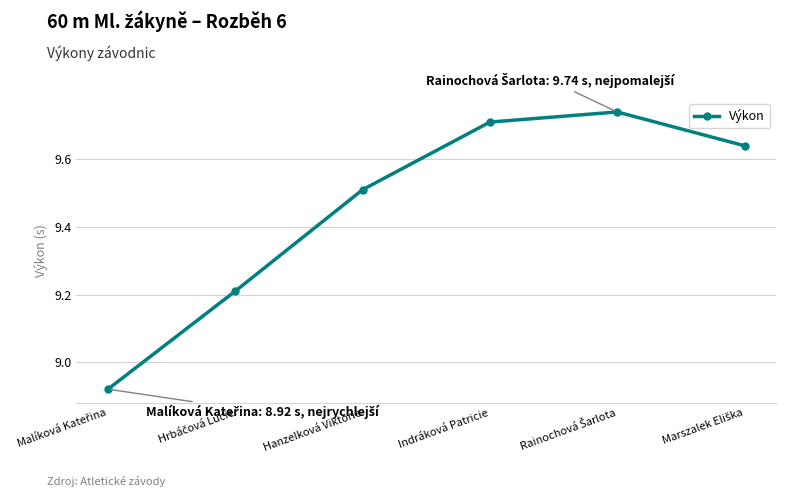

How many data points are less than 9?

1